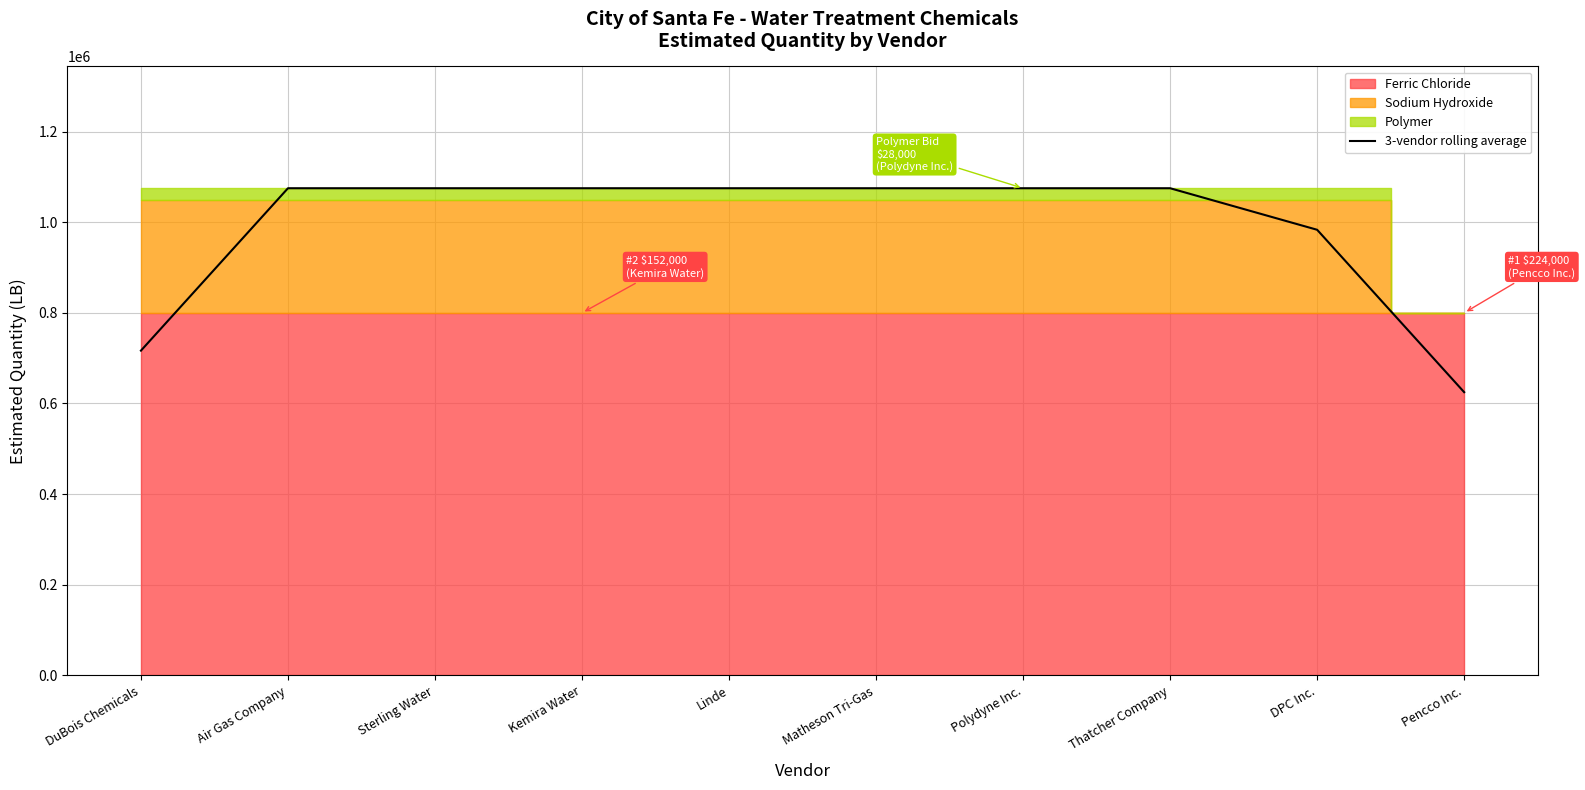

What is the greatest value displayed?

1075000.0